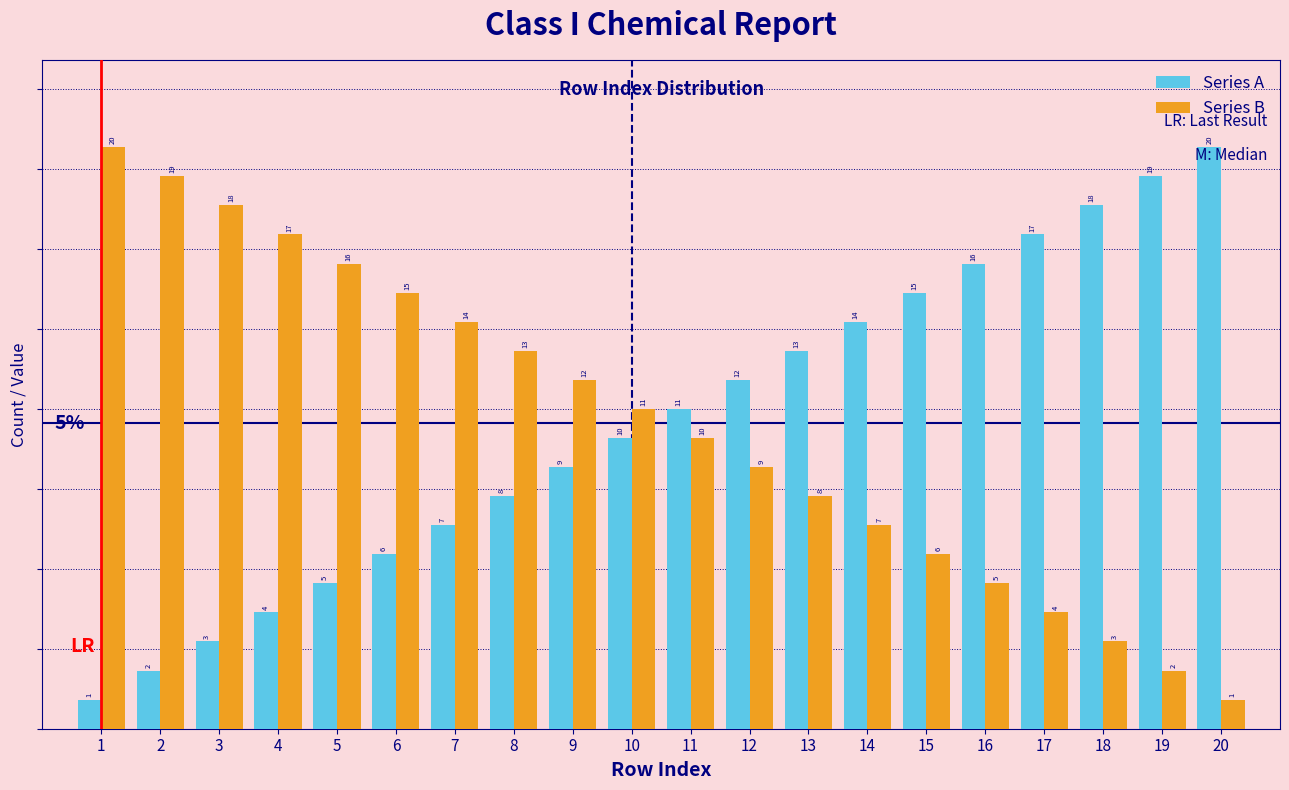

True or false: Series B has a value of 6 at 10.

False